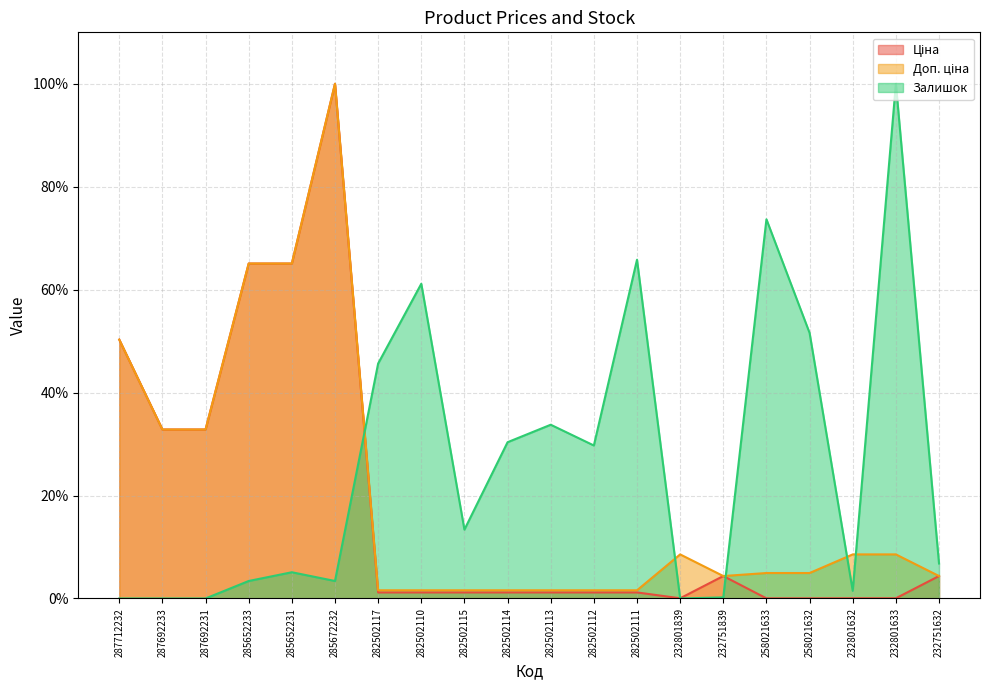

Where is the first local minimum for Доп. ціна?

232751839